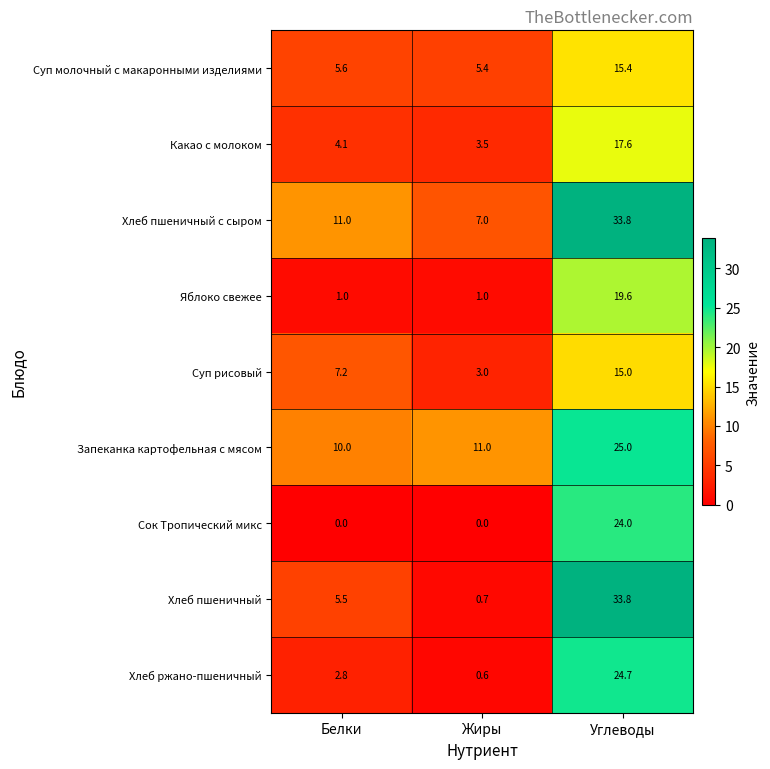

Reading left to right, transcribe all the data shown in this chart.

Суп молочный с макаронными изделиями: 5.6	5.4	15.4
Какао с молоком: 4.1	3.5	17.6
Хлеб пшеничный с сыром: 11.0	7.0	33.8
Яблоко свежее: 1.0	1.0	19.6
Суп рисовый: 7.2	3.0	15.0
Запеканка картофельная с мясом: 10.0	11.0	25.0
Сок Тропический микс: 0.0	0.0	24.0
Хлеб пшеничный: 5.5	0.7	33.8
Хлеб ржано-пшеничный: 2.8	0.6	24.7